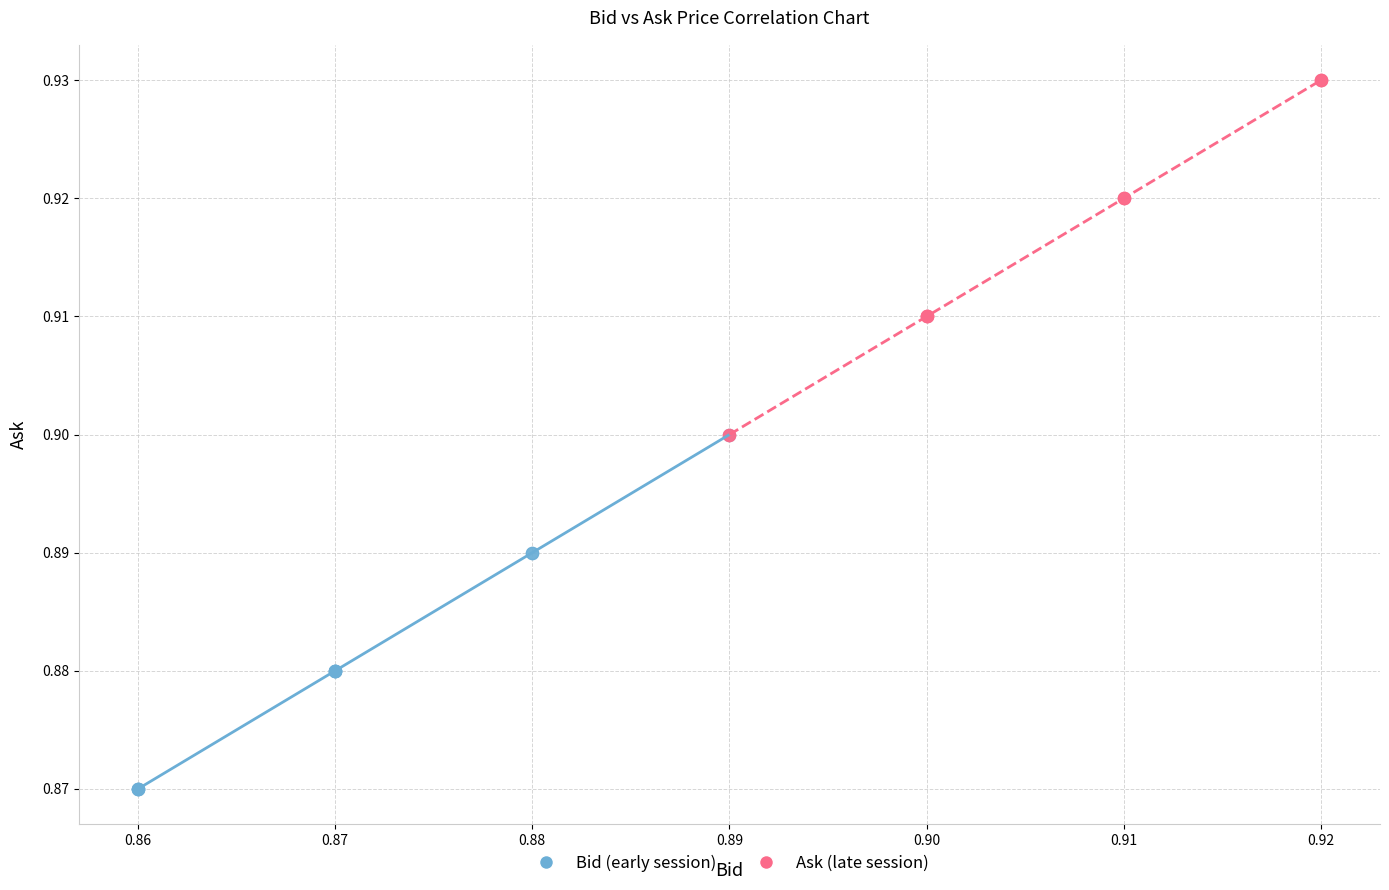

Which series reaches the minimum Y coordinate?

Bid (early session)